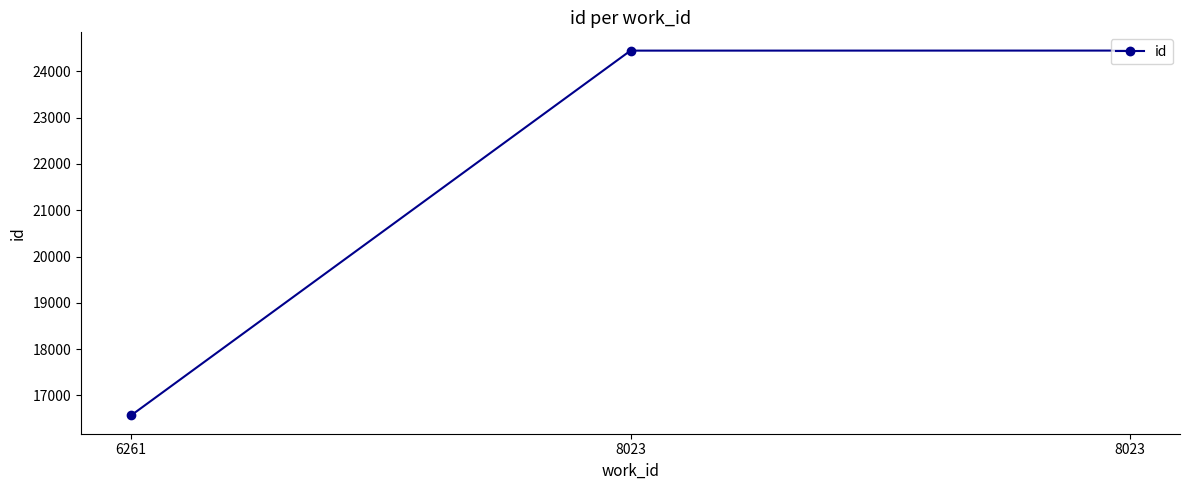

How many data points does each series have?

3